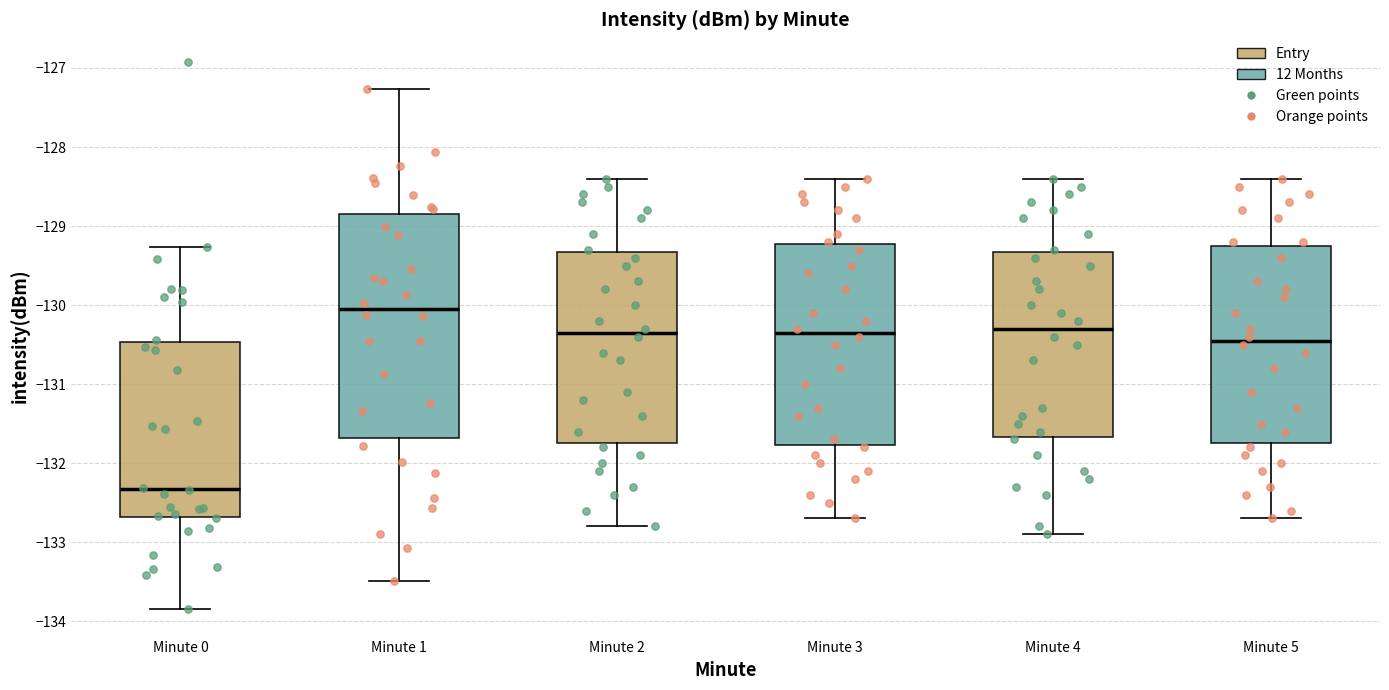

Where is the lower edge of the box for Minute 5 on the y-axis? The values are not printed on the chart, so give them approximately, as read against the axis.

-131.7